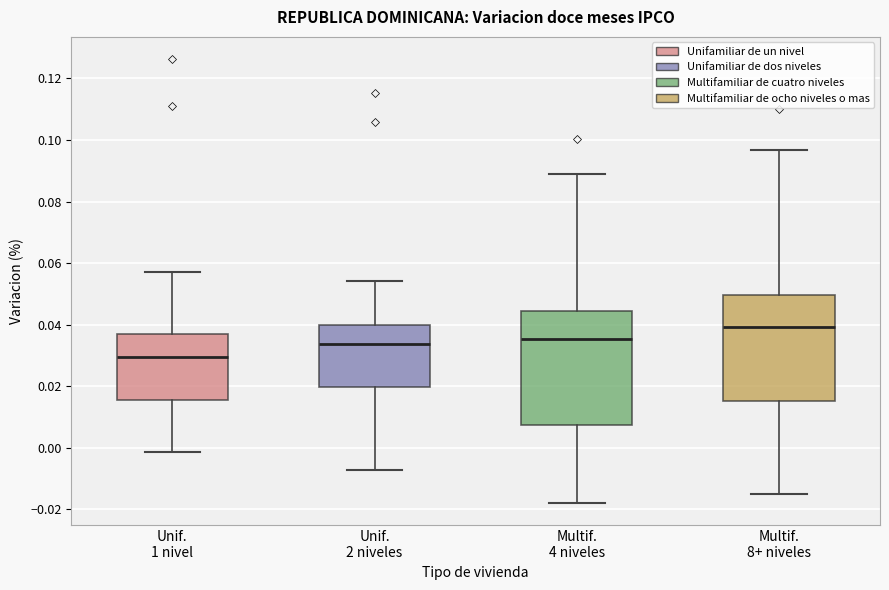

Which box's median line is the highest?

Multif. 8+ niveles